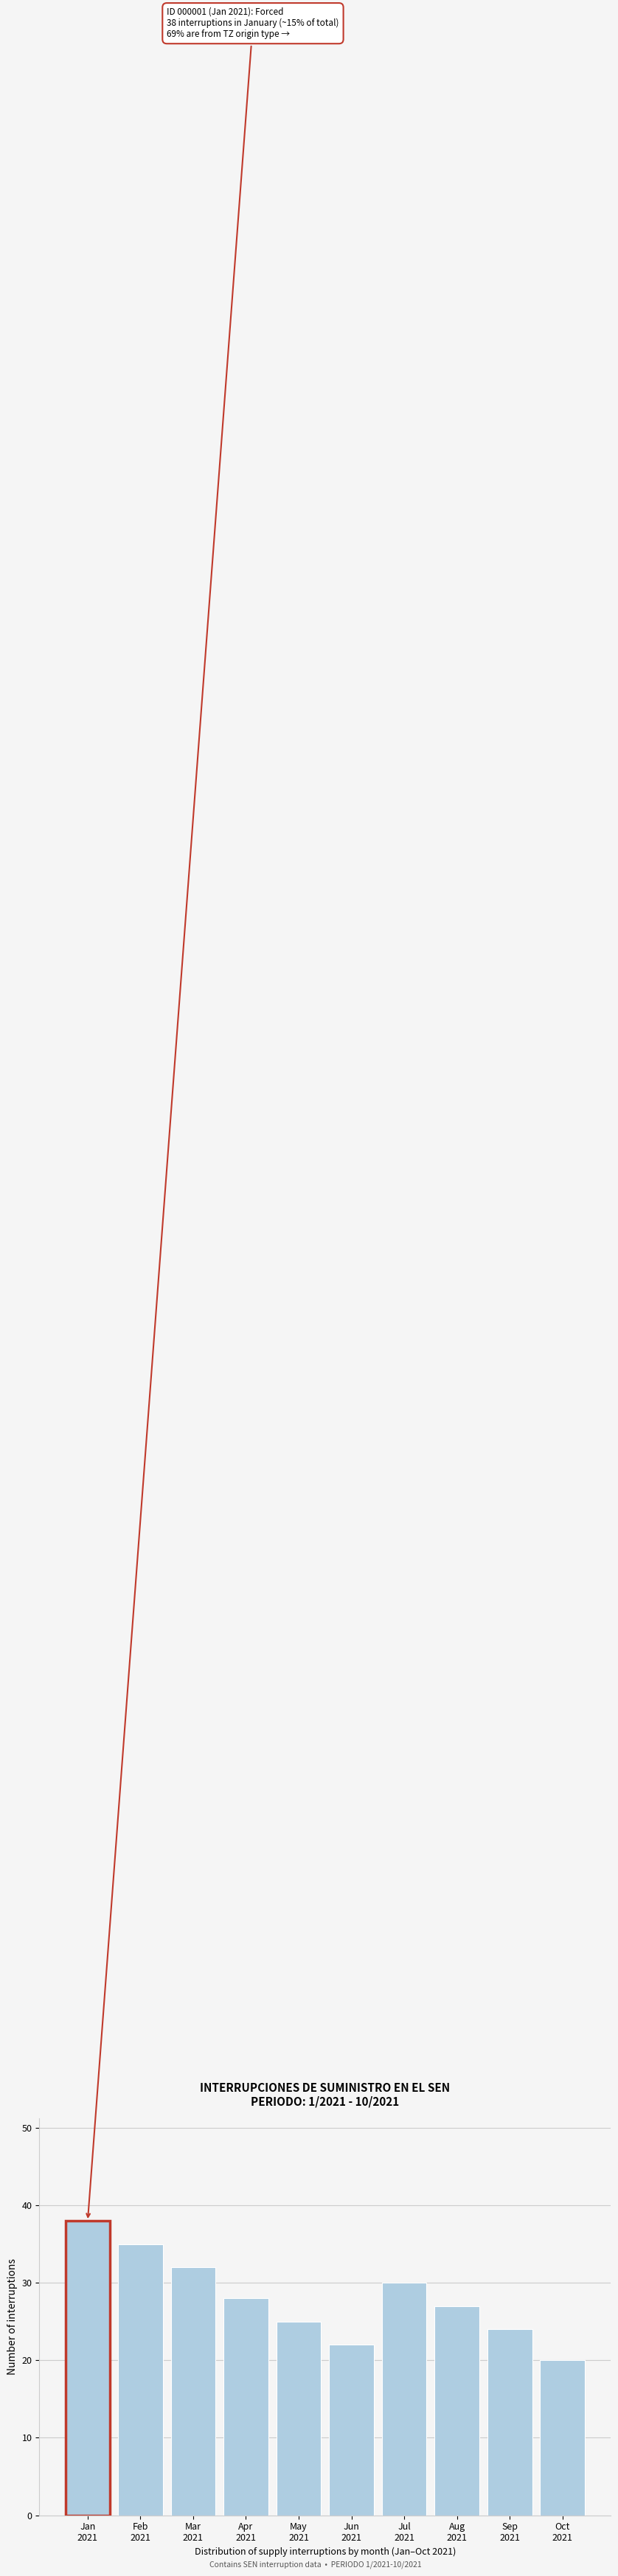

Reading right to left, extract all data points from this chart.

20	24	27	30	22	25	28	32	35	38